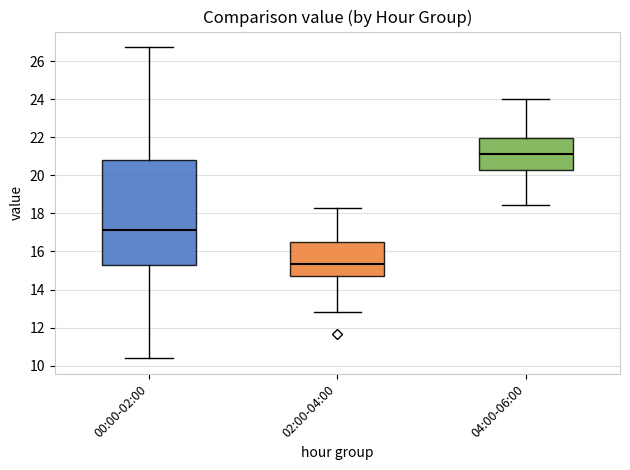

Where does the upper whisker of the box for 04:00-06:00 end on the y-axis? The values are not printed on the chart, so give them approximately, as read against the axis.

24.0